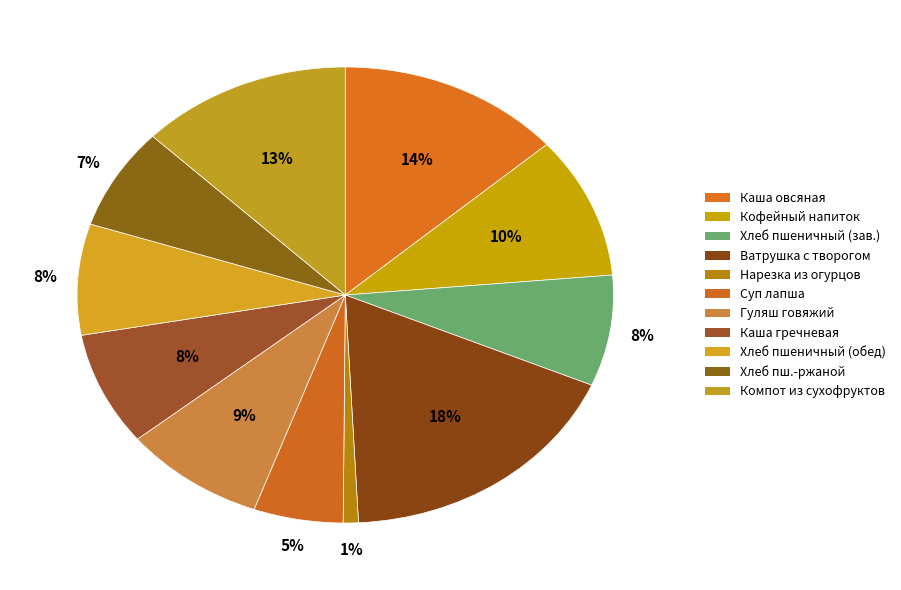

Which category has the biggest portion of the pie?

Ватрушка с творогом